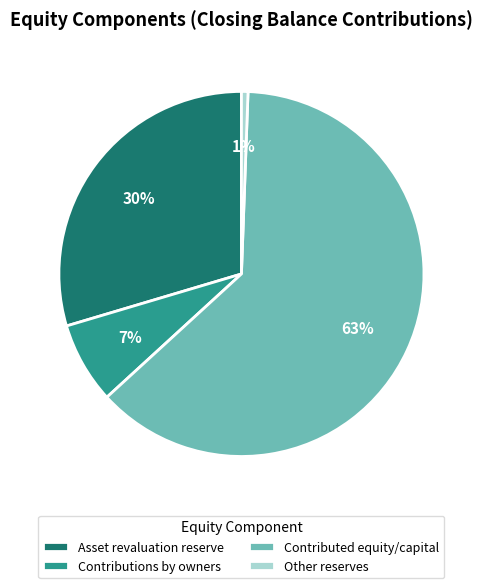

Rank the categories by value from highest to lowest.

Contributed equity/capital, Asset revaluation reserve, Contributions by owners, Other reserves